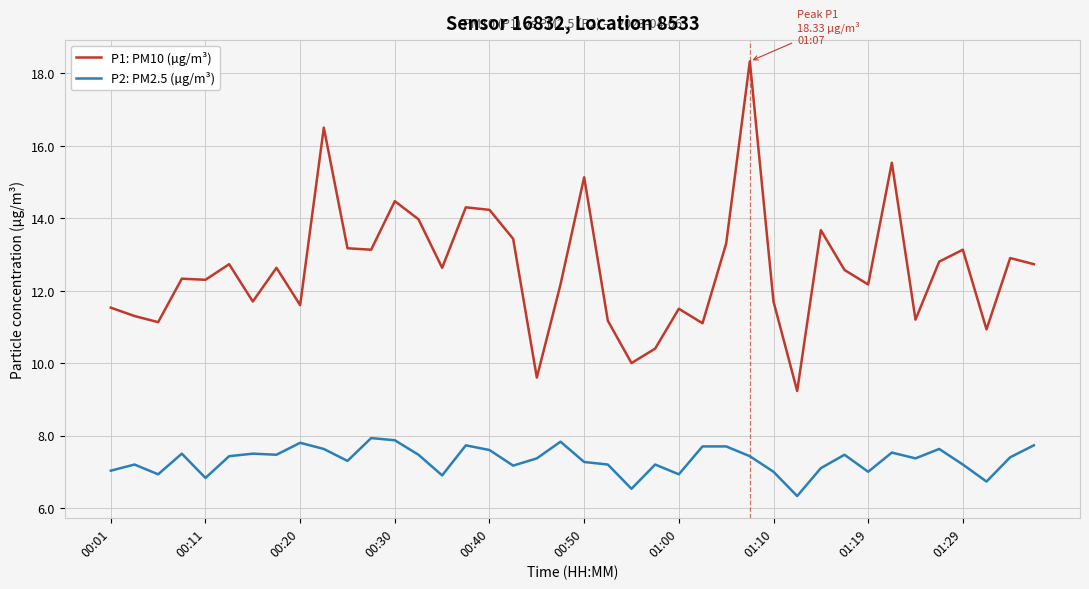

True or false: P1: PM10 (µg/m³) and P2: PM2.5 (µg/m³) intersect in this chart.

False